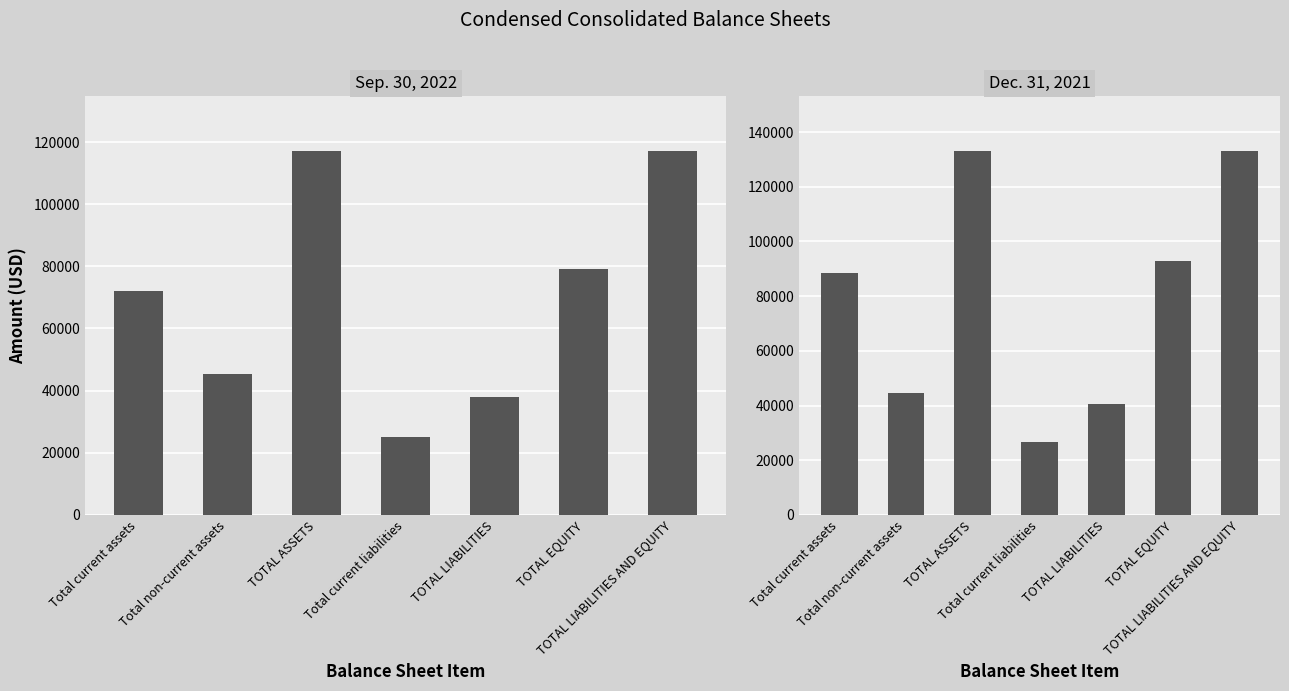

What are all the series names shown in the legend?

Sep. 30, 2022, Dec. 31, 2021